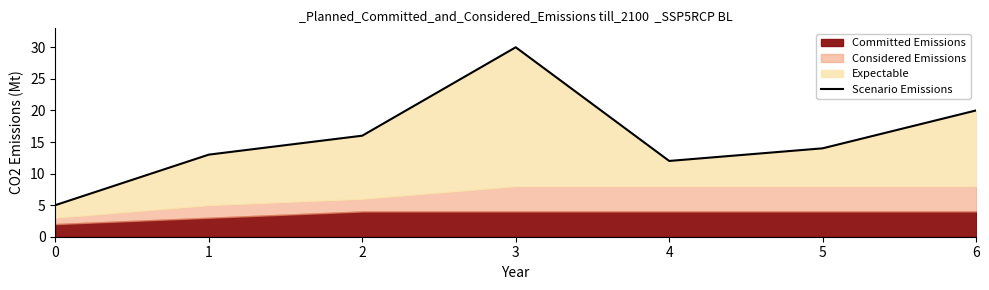

Which has a higher value, 4 or 1?

1